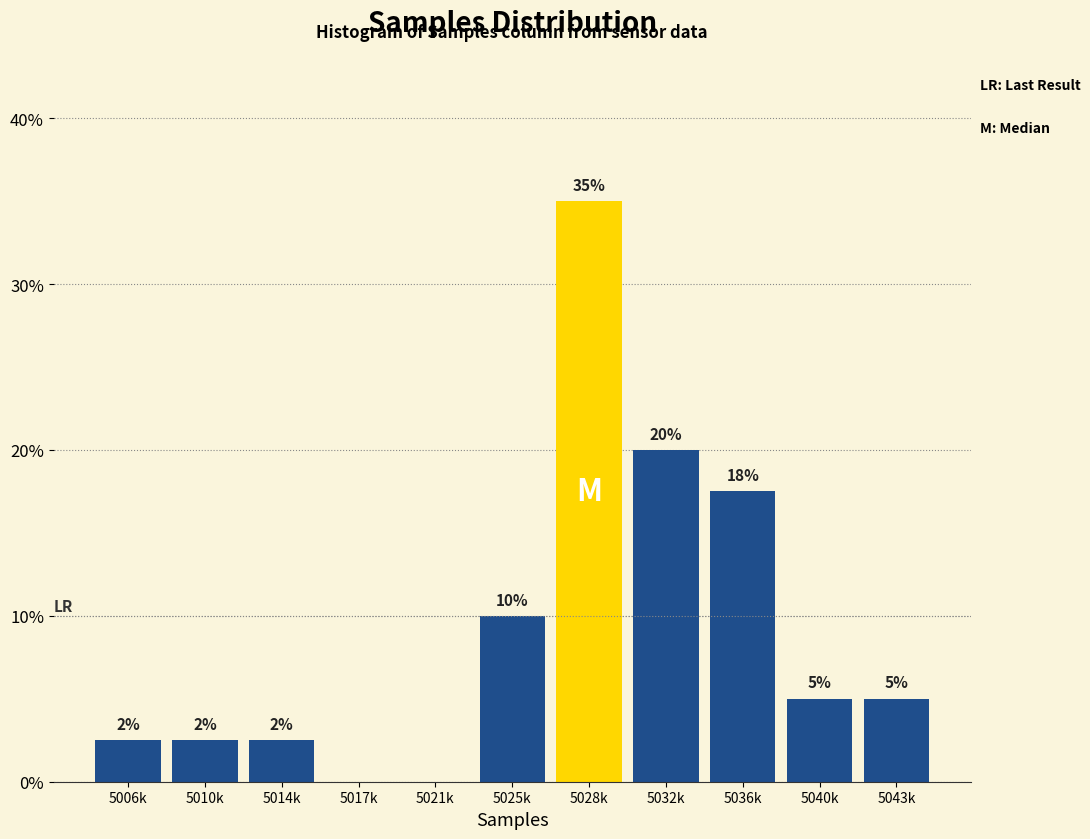

Approximately how many times larger is the value at 5043k compared to 5036k?

0.3